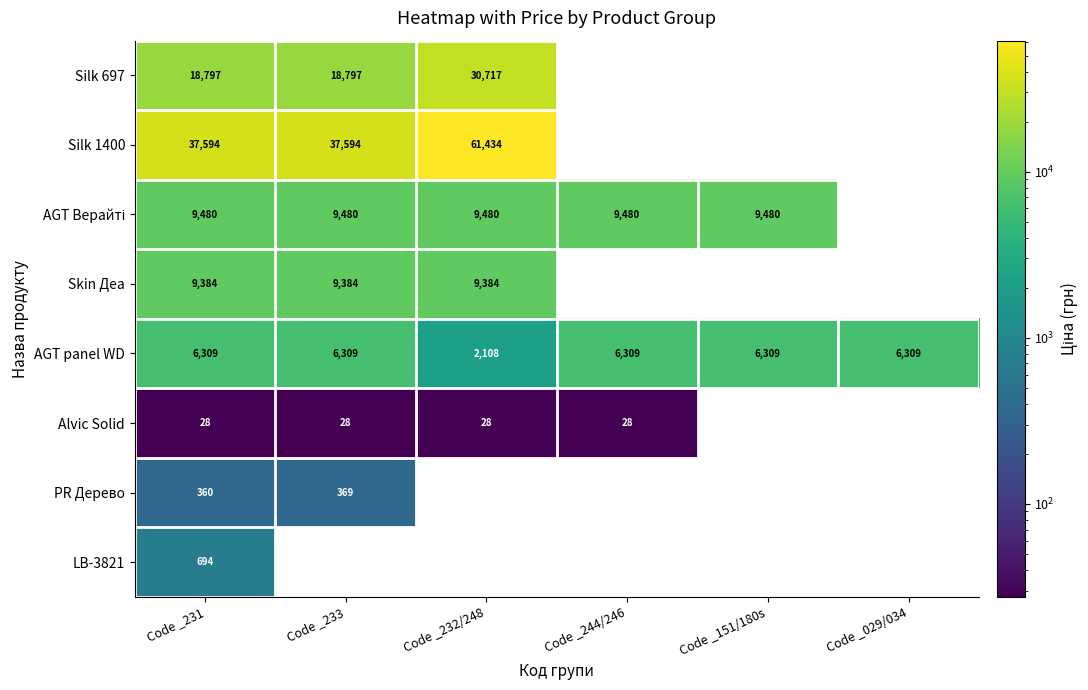

At how many categories does at least one series exceed 17596?

3